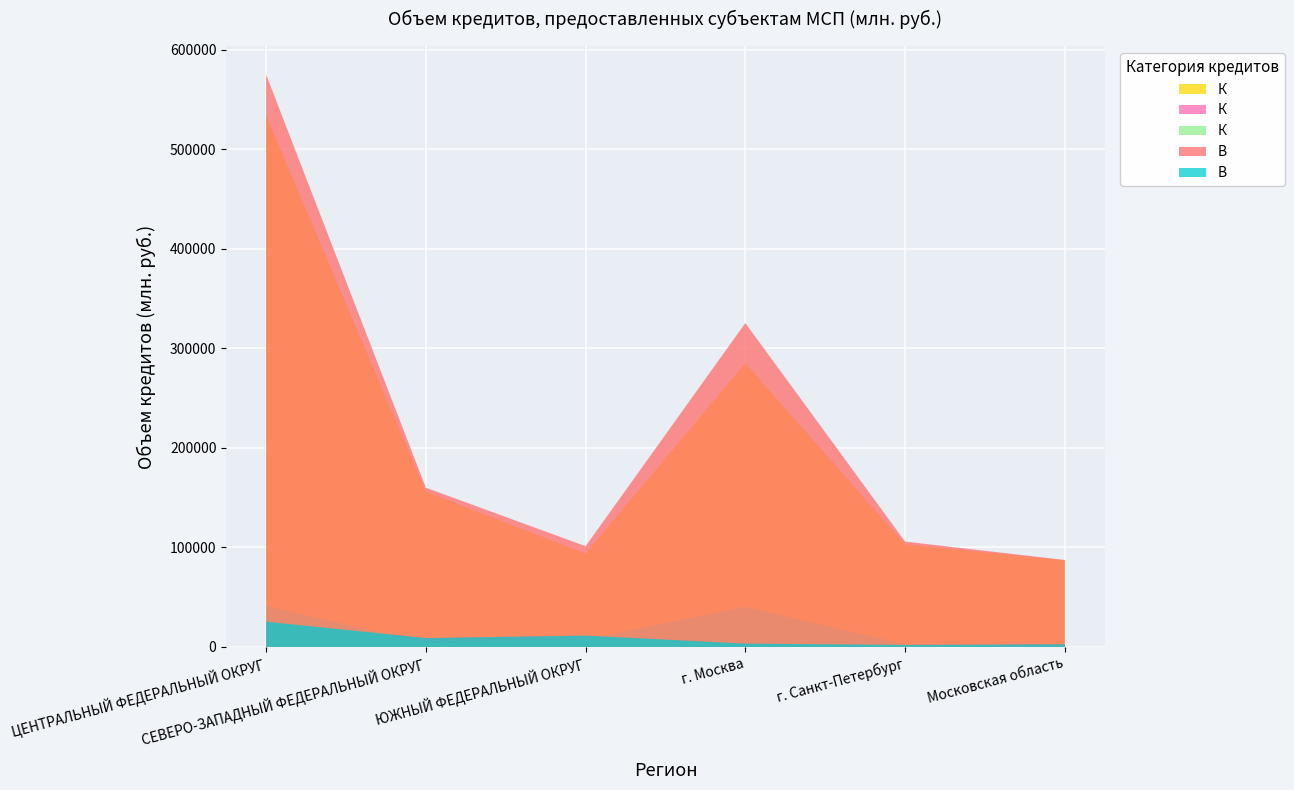

Reading right to left, what are all the values shown in this chart?

Кредиты в рублях (МСП): 87052	103043	284944	93726	155977	533420
Кредиты в рублях (ИП): 2720	1989	3340	11405	8918	25357
Кредиты в ин. валюте (МСП): 299	2782	40338	7439	3910	41319
Всего кредитов (МСП): 87352	105825	325282	101164	159887	574739
Всего кредитов (ИП): 2720	1989	3340	11405	8918	25357